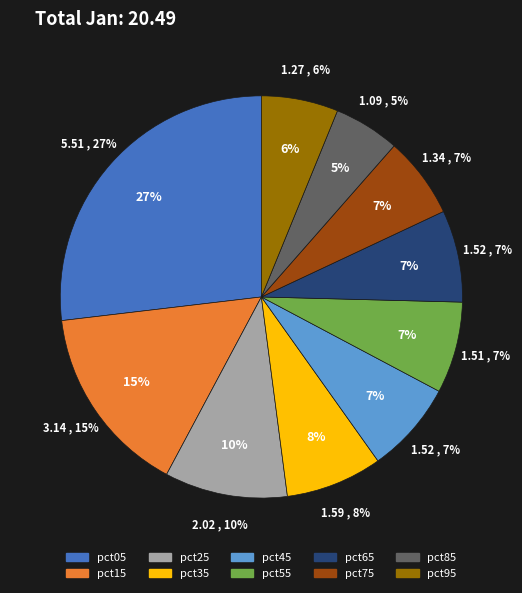

Is pct25 the majority of the pie?

No